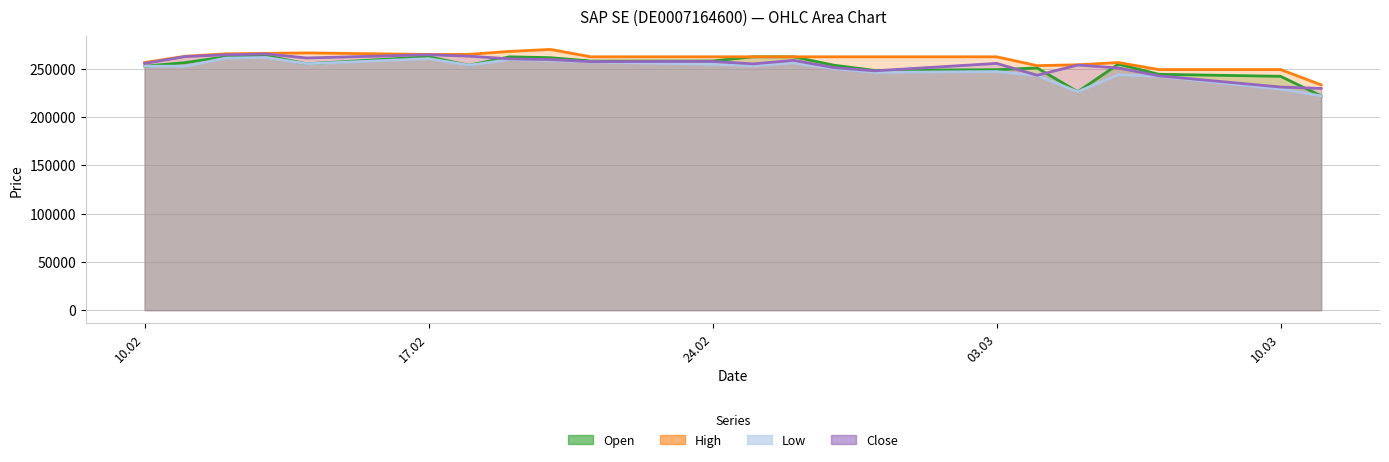

What is the value of the Low point at the 20th from the left?

241921